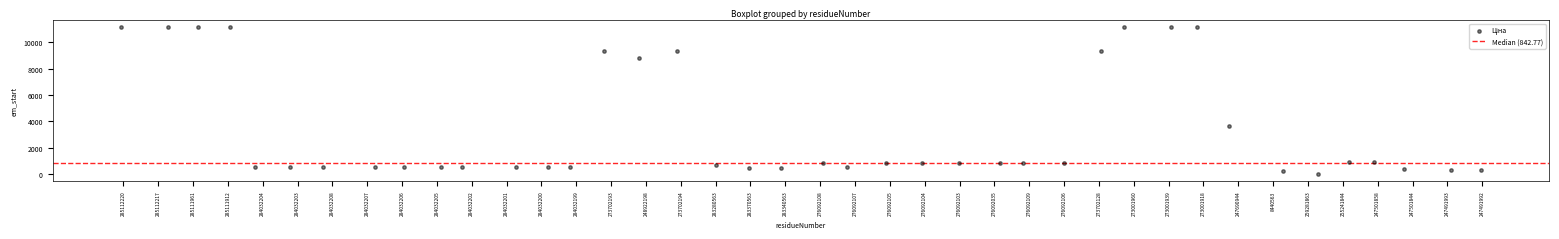

What is the range of Y values (max minus min)?

11082.3